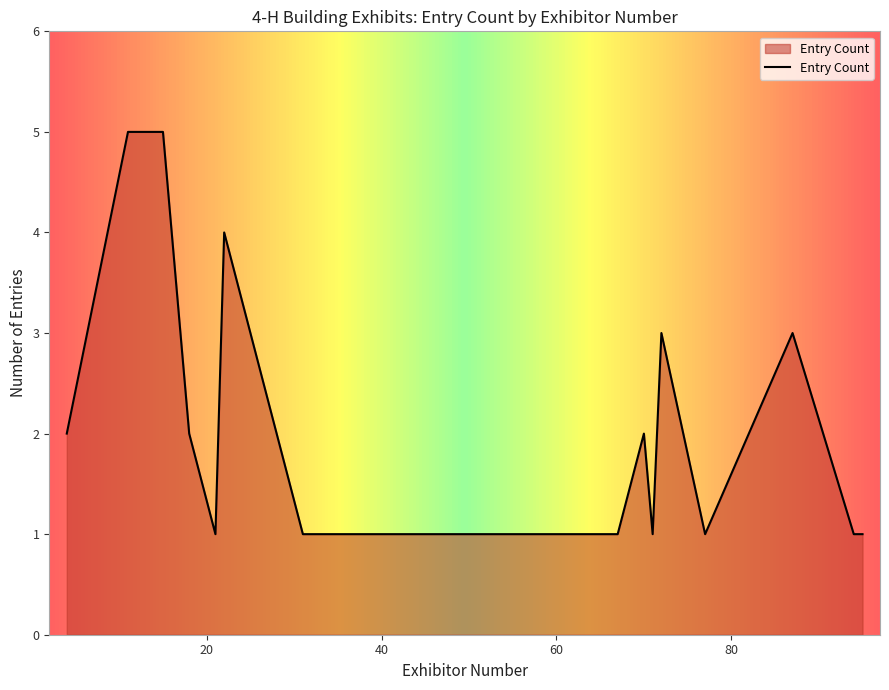

What is the difference between the maximum and minimum values?

4